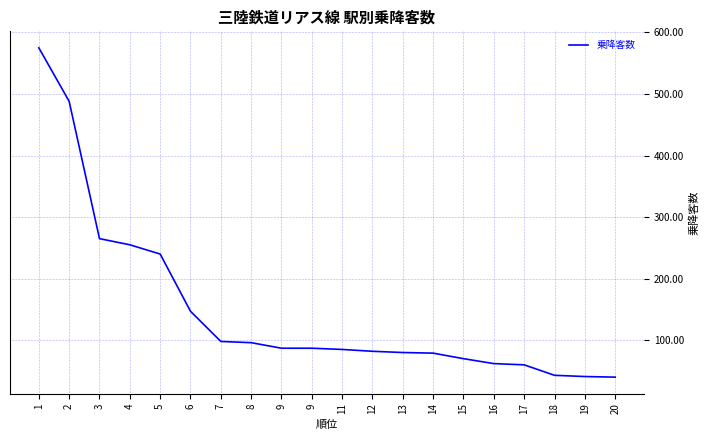

What is the change in value from 5 to 9?

-153